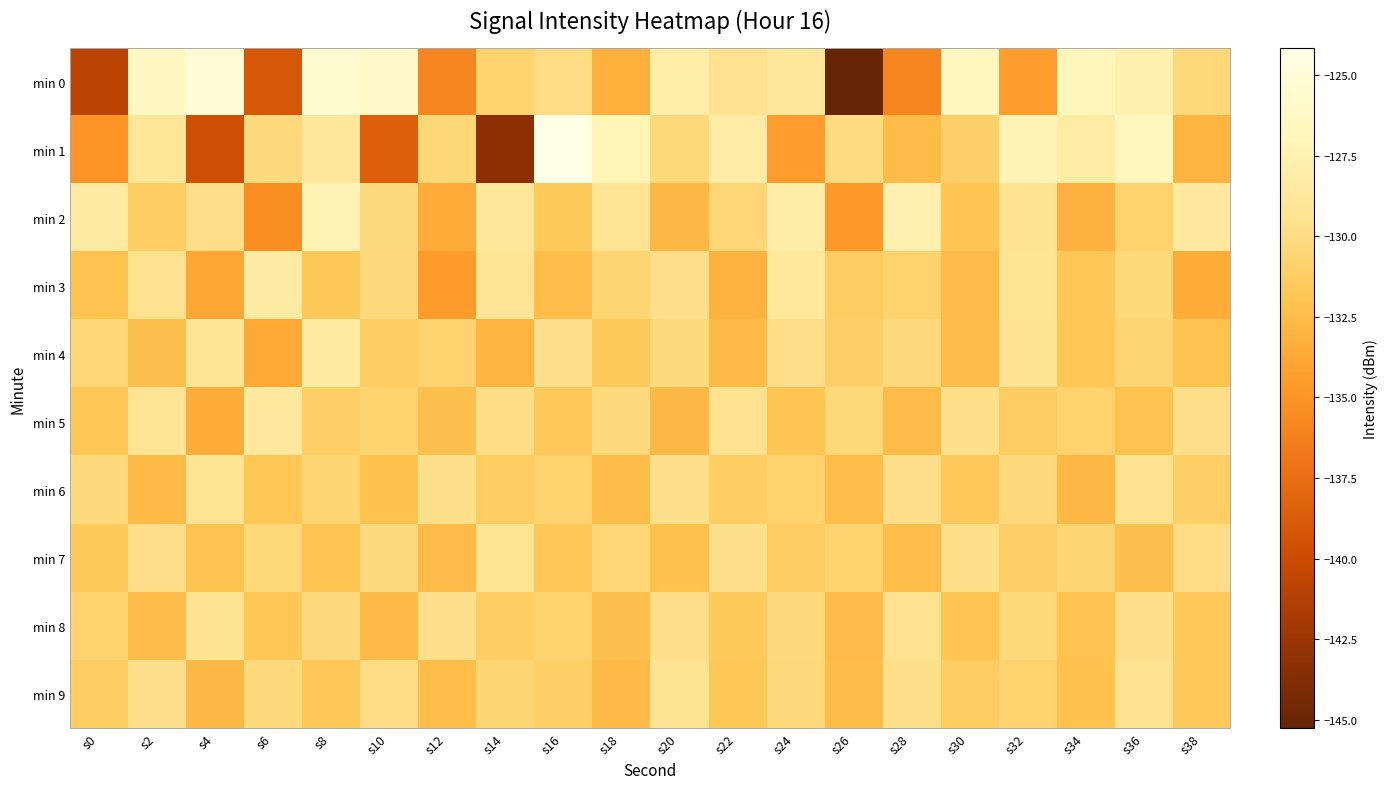

How many distinct data groups are displayed?

10